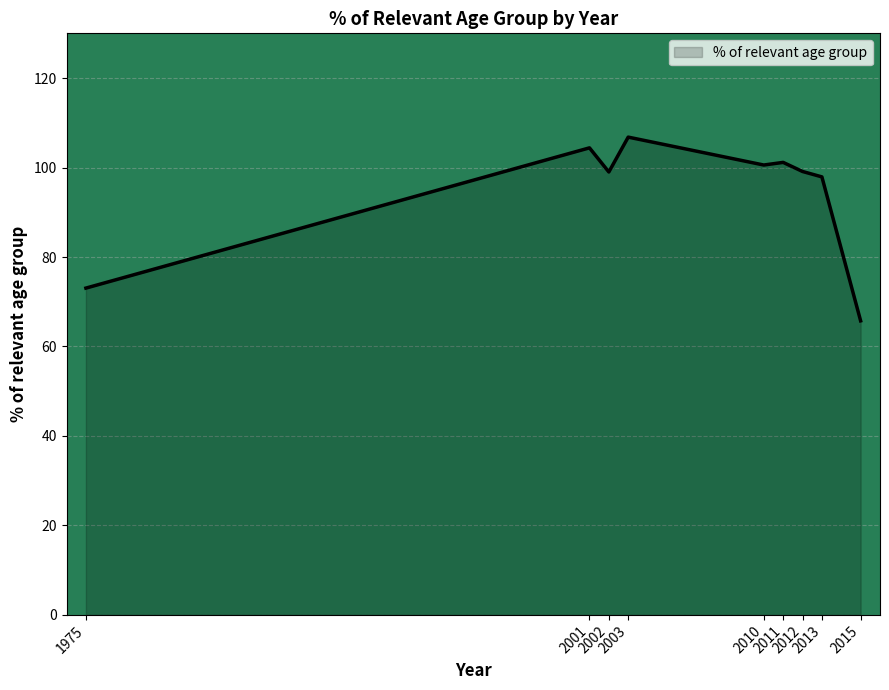

True or false: the data shows 99.0 at 2002.

True